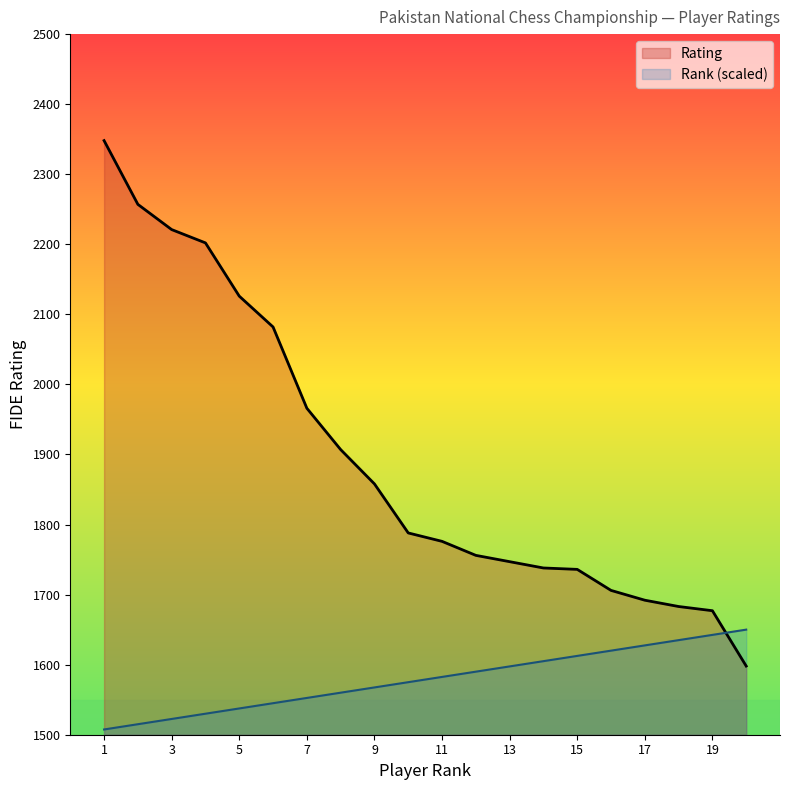

The value of Rating at Yousuf Azeem is 2665.9. True or false?

False